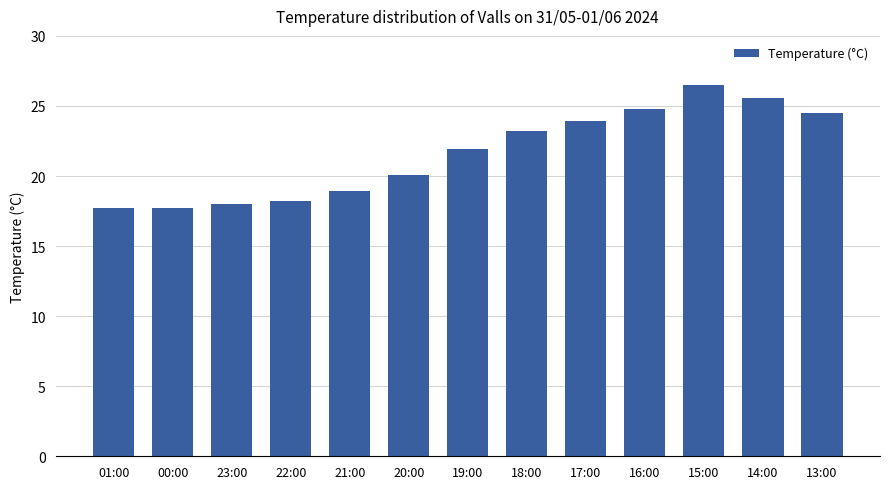

Reading left to right, what are all the values shown in this chart?

01:00=17.7	00:00=17.7	23:00=18.0	22:00=18.2	21:00=18.9	20:00=20.1	19:00=21.9	18:00=23.2	17:00=23.9	16:00=24.8	15:00=26.5	14:00=25.6	13:00=24.5